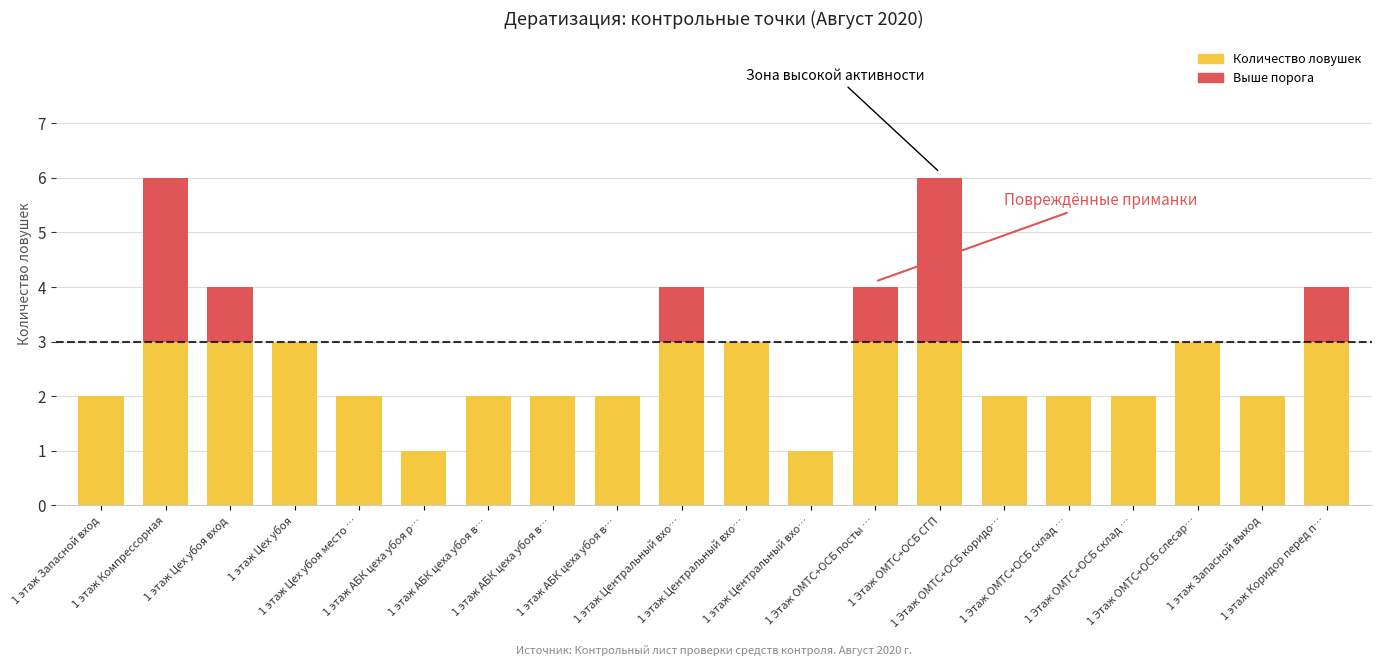

Count the number of data series in this chart.

2